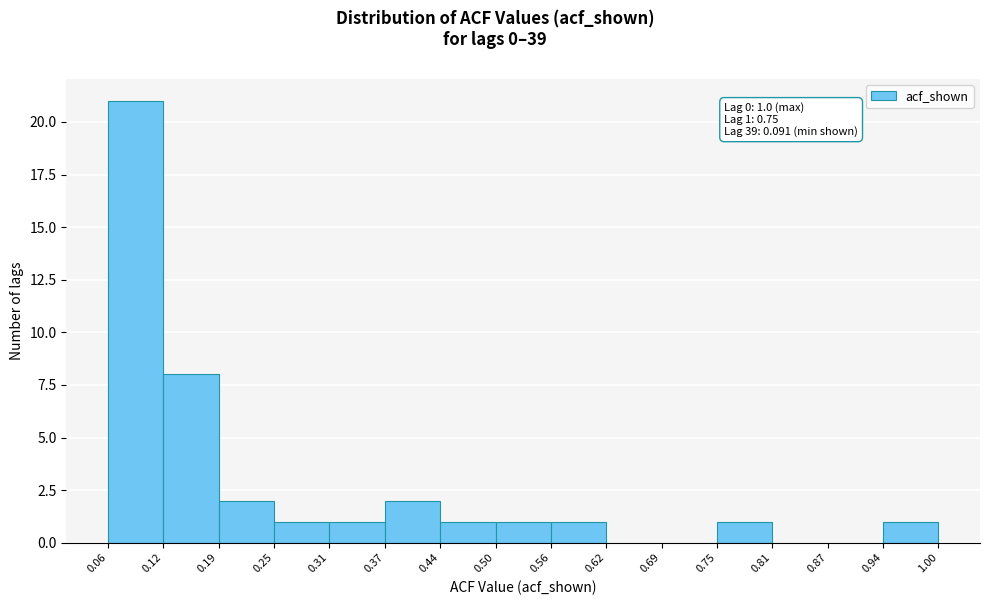

Over which range of the x-axis is the bar tallest?

0.06 to 0.12